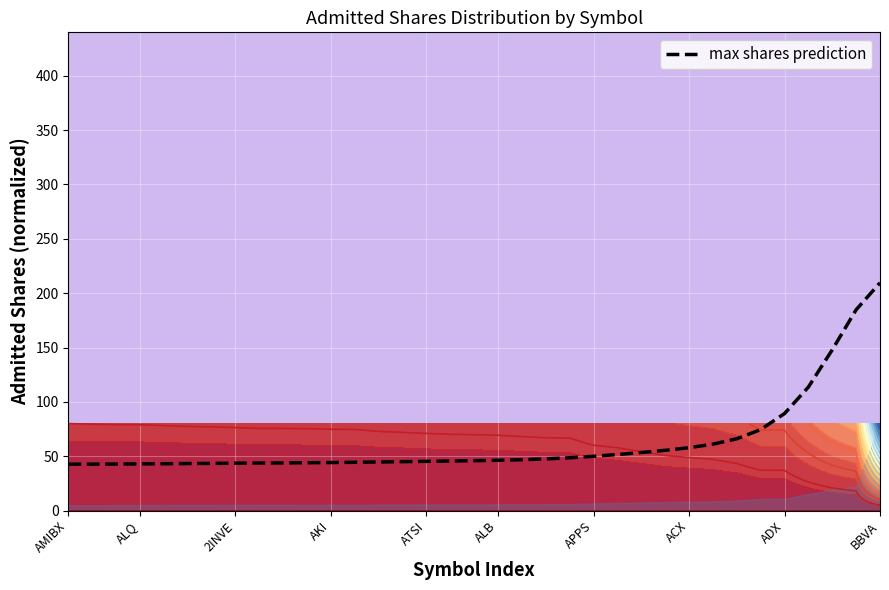

At which label does max shares prediction reach its peak?

BBVA